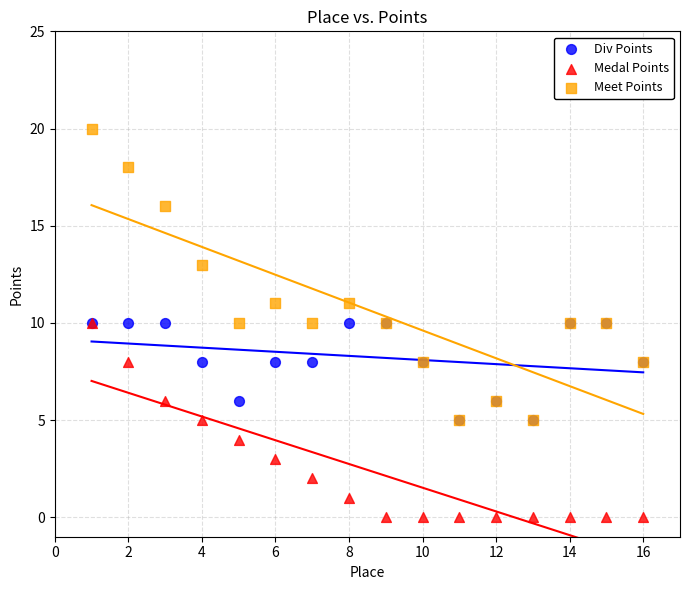

Which series has the largest Y range (max minus min)?

Meet Points